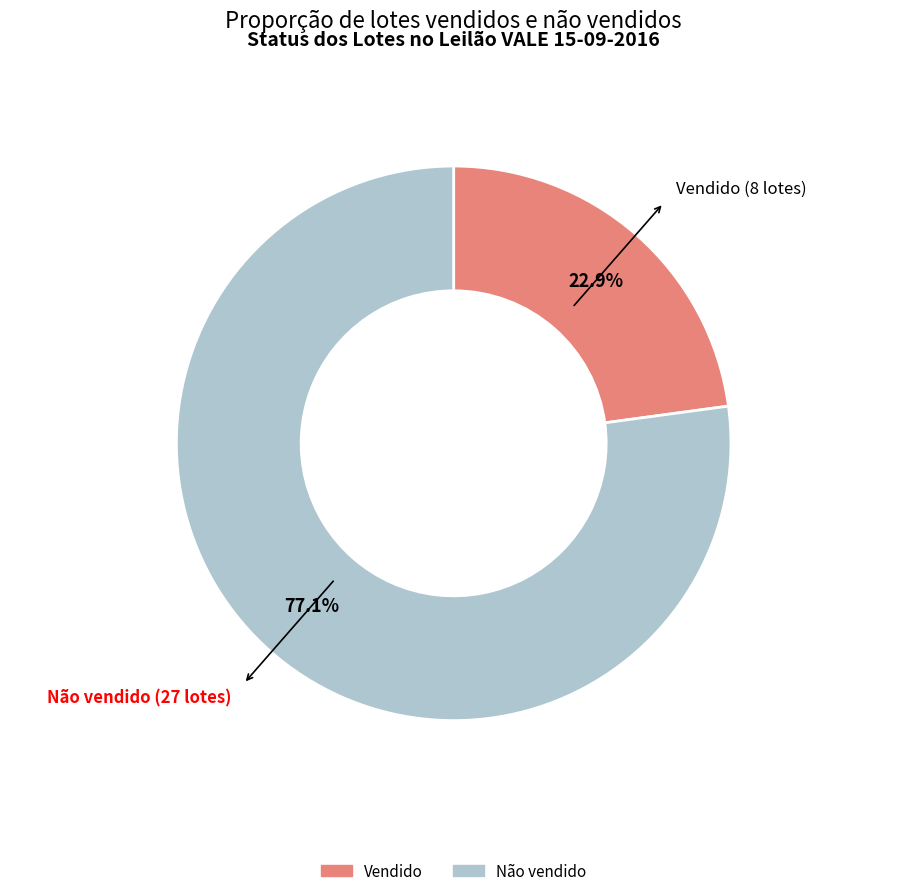

What is the ratio of the value at Vendido to the value at Não vendido?

0.3